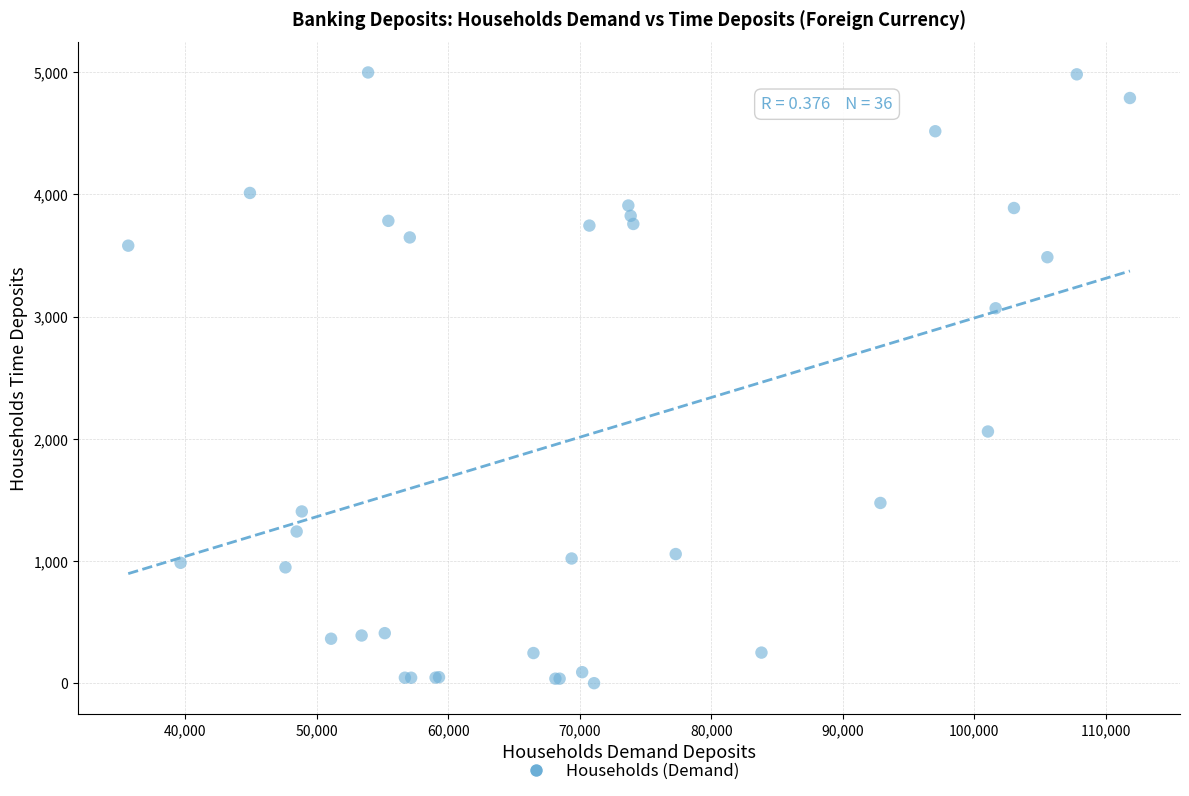

What Y value in the scatter plot is closest to 2498?

2059.5